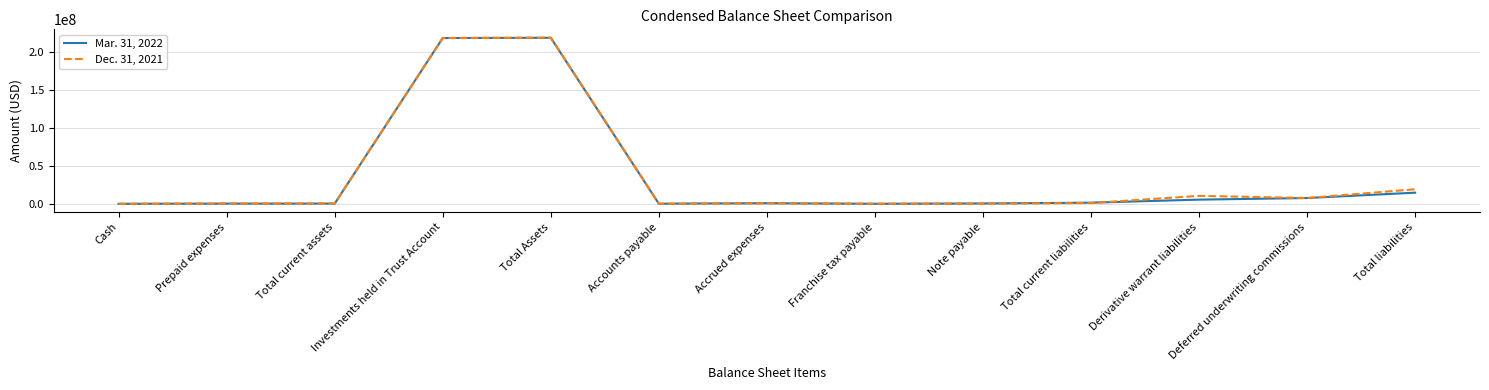

Which series has the largest range (max minus min)?

Dec. 31, 2021